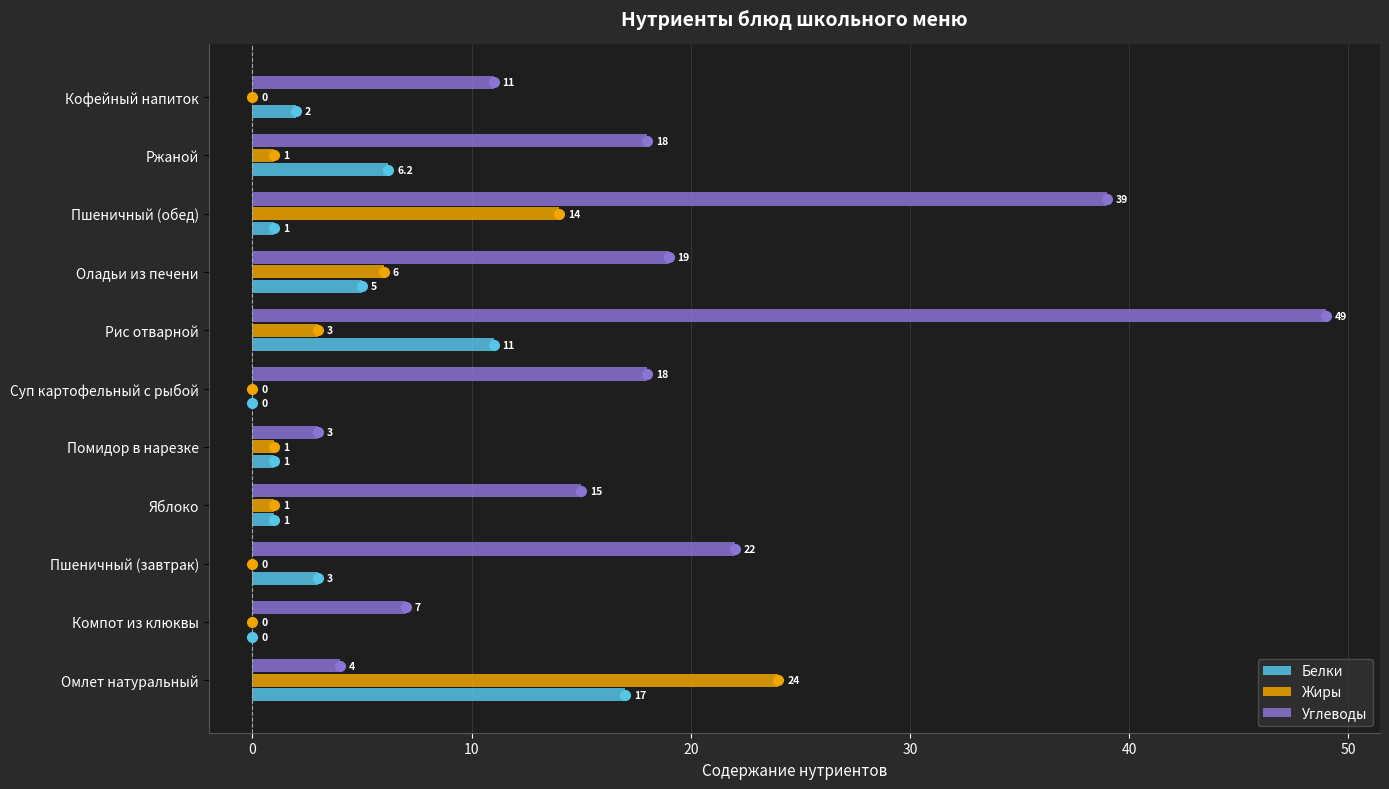

At which category is the sum across all series the highest?

Рис отварной